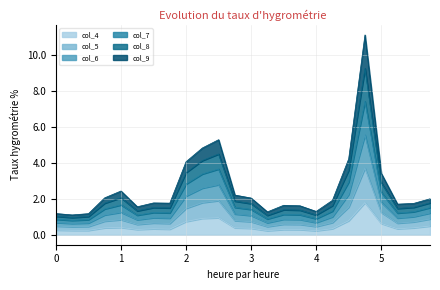

True or false: col_9 and col_8 intersect in this chart.

False